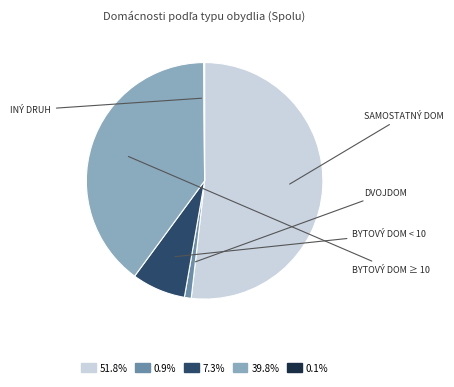

Does any single category account for the majority?

Yes